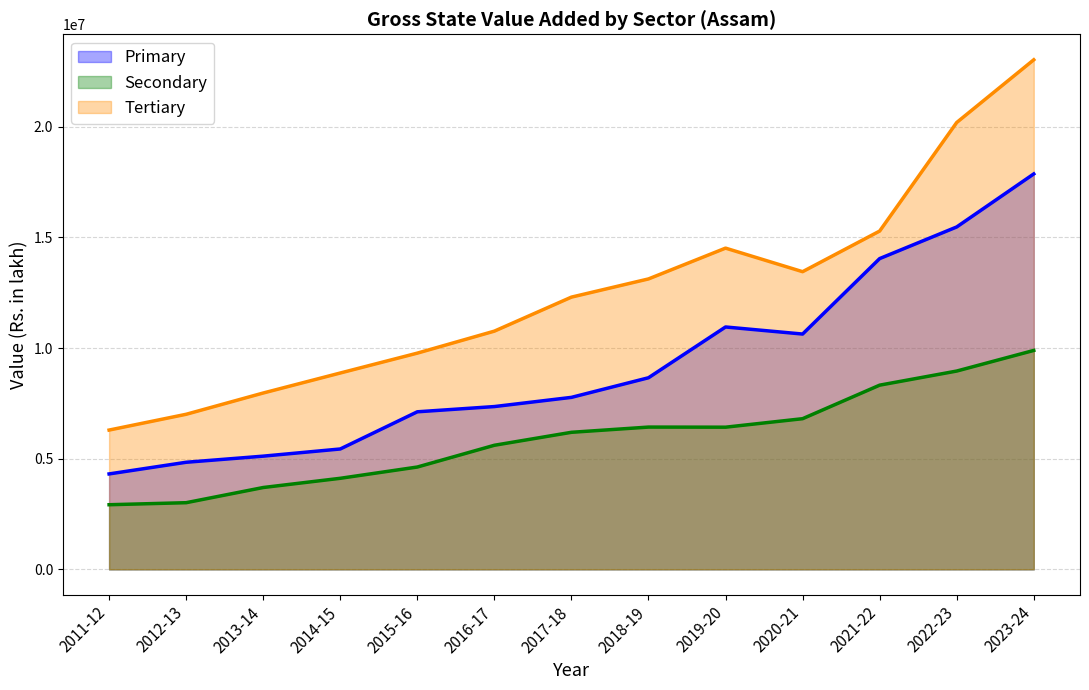

How many data points in Tertiary are less than 12303428?

6